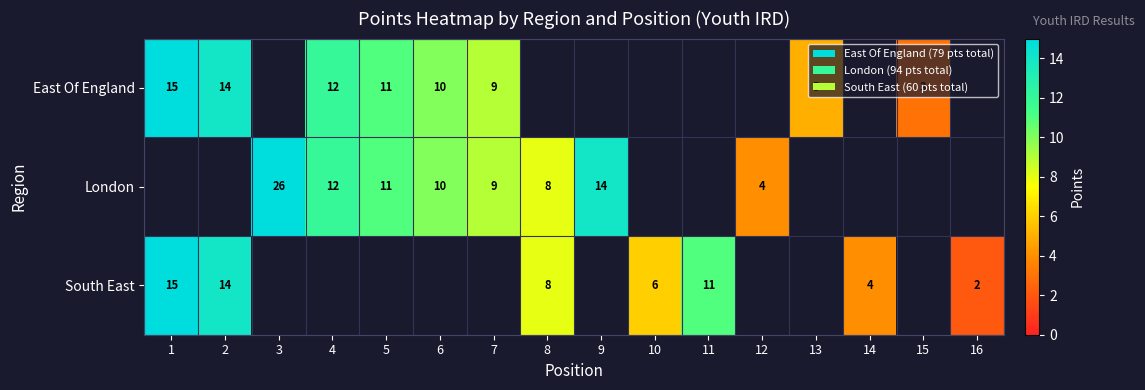

The London series shows 18 at 4. True or false?

False